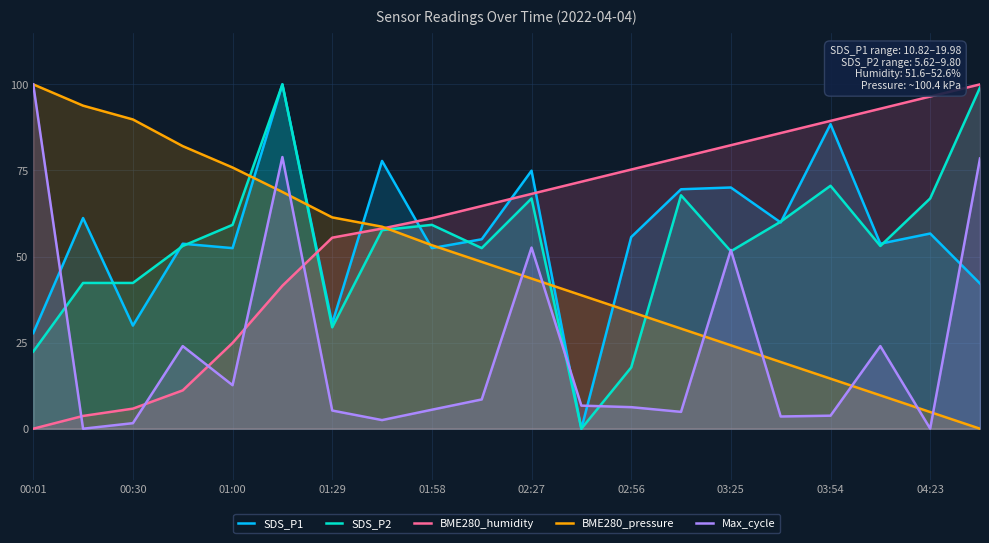

True or false: BME280_pressure has more than 1 interior local peaks.

False